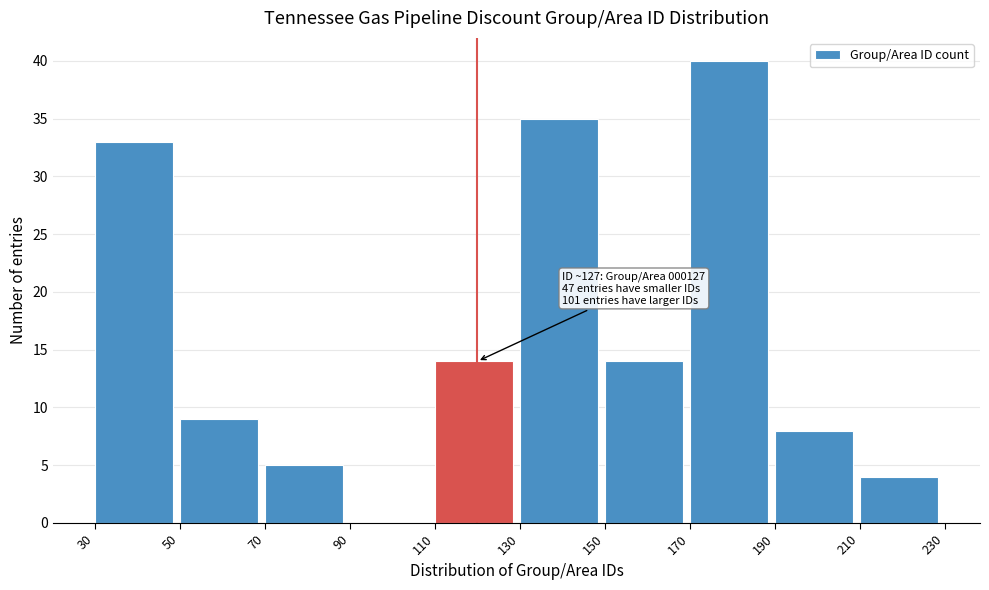

Over which range of the x-axis is the bar tallest?

170 to 190